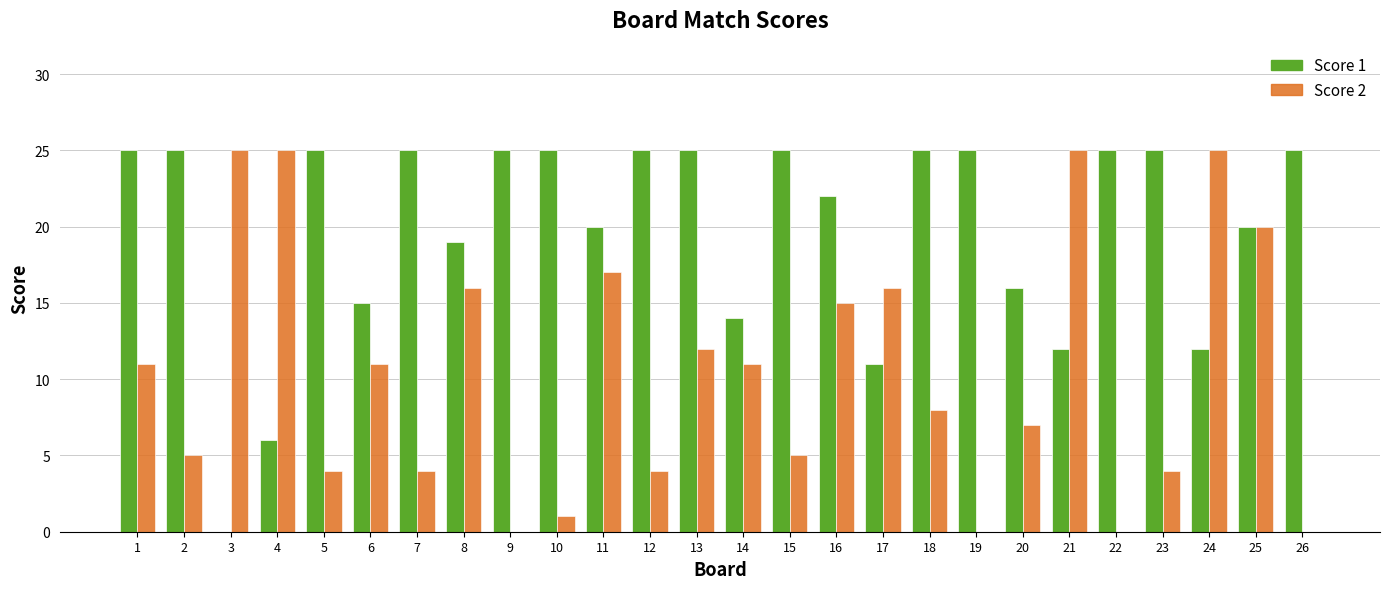

What is the sum of the Score 2 values at 21 and 2?

30